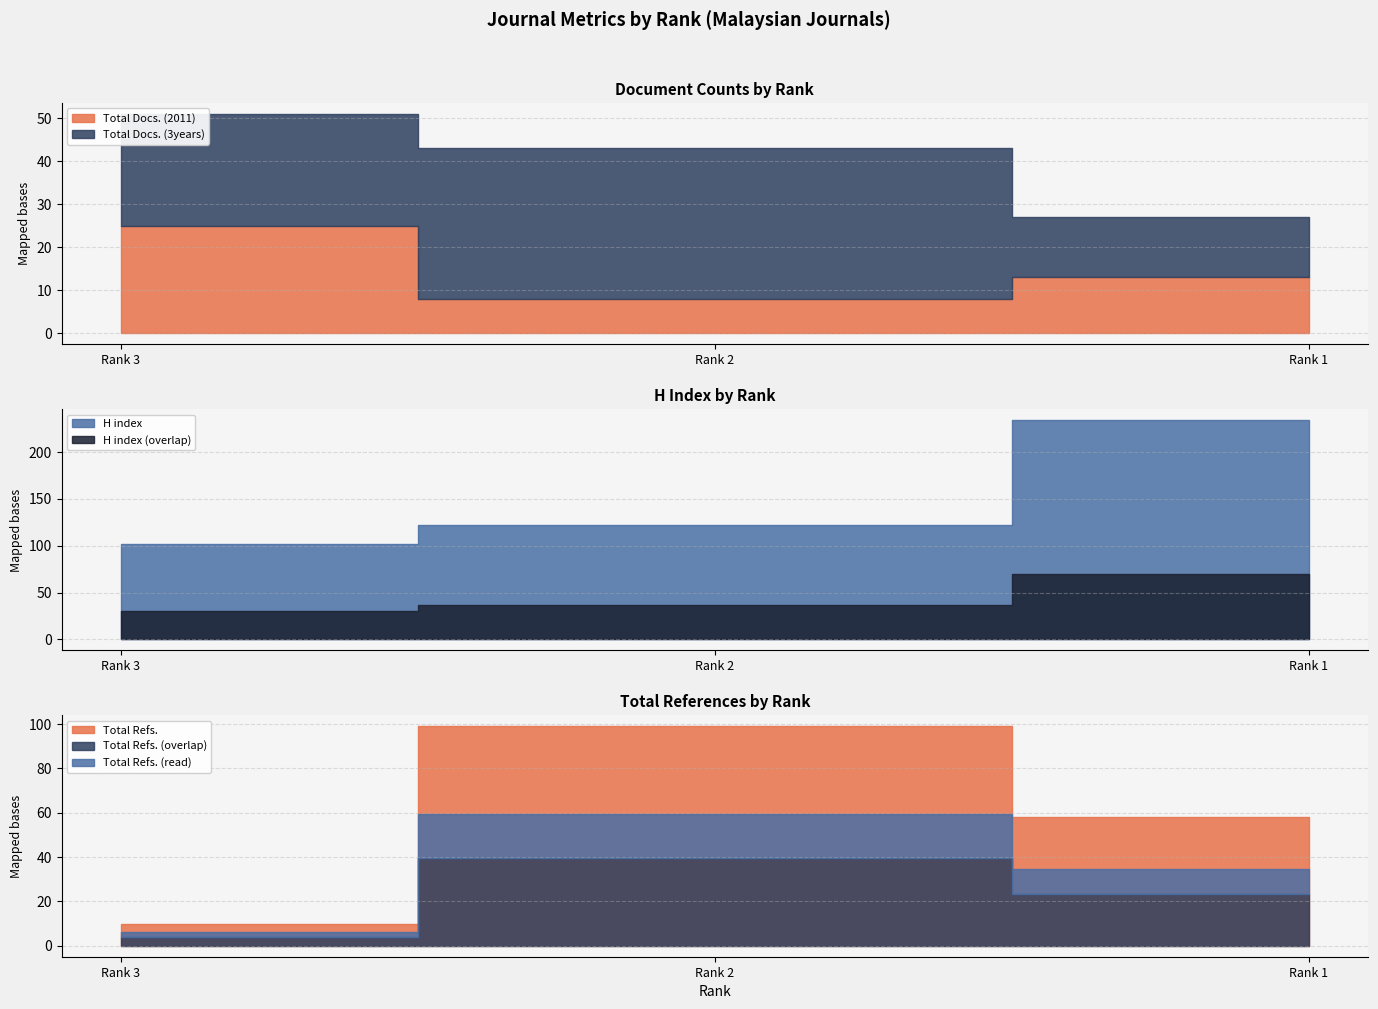

What is the spread (max minus min) of values at Rank 1?

221